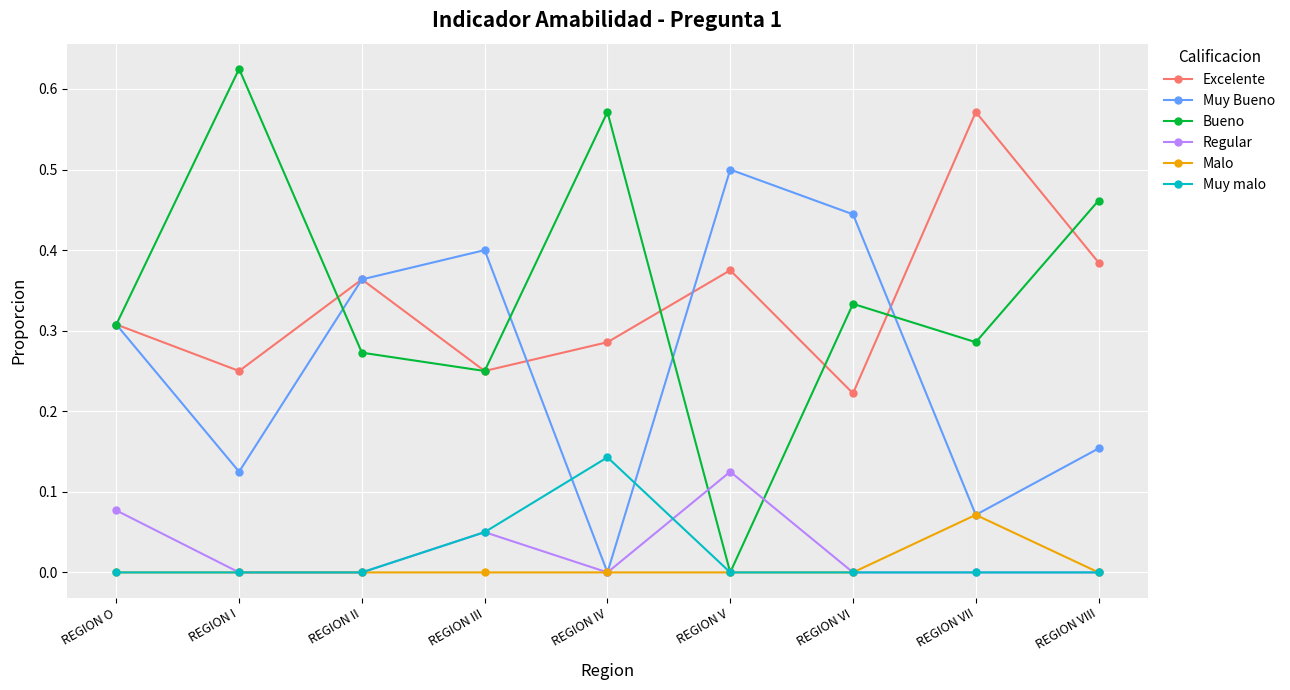

True or false: Excelente and Regular cross at least once.

False